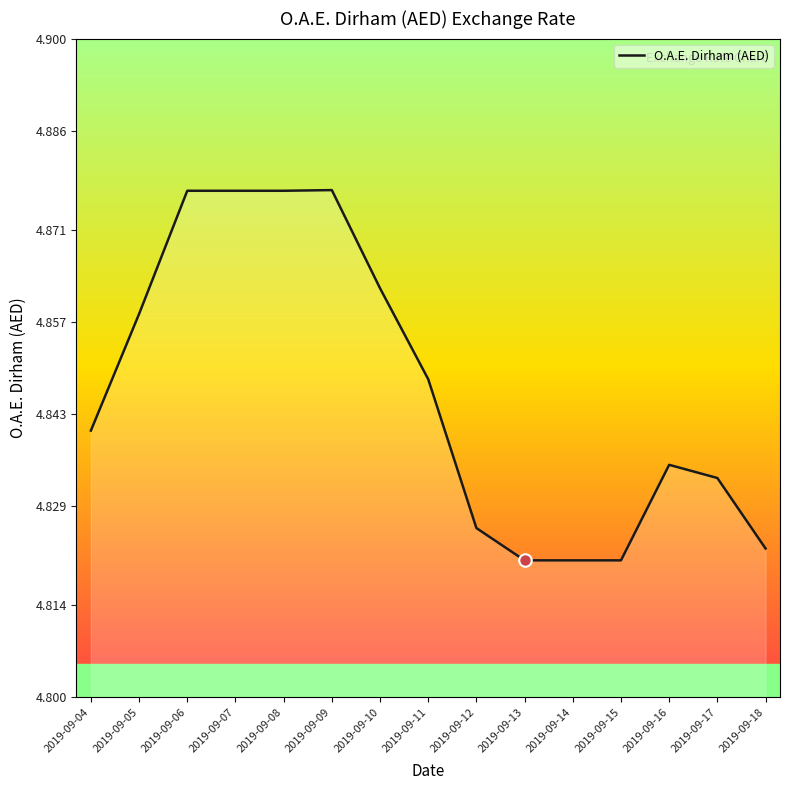

Does the chart display data point markers on the line(s)?

No